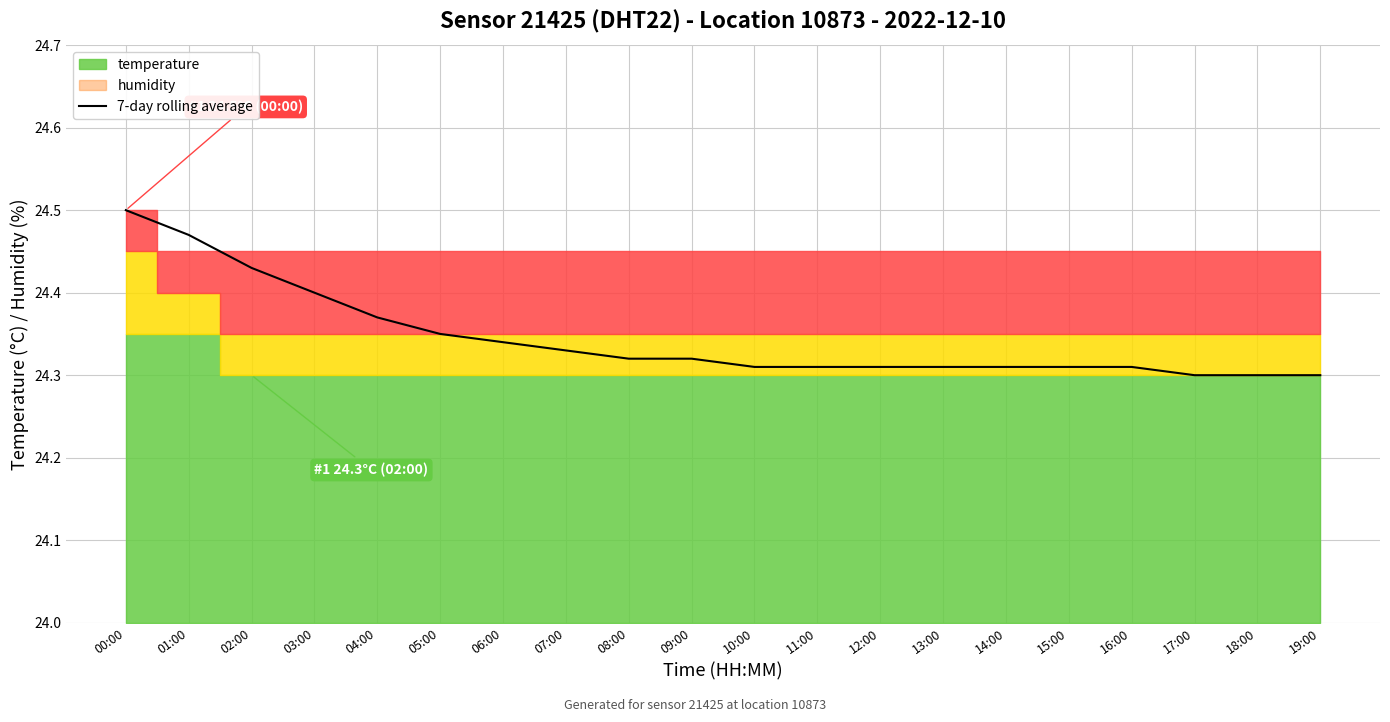

Reading left to right, list all the values displayed in this chart.

00:00=24.5	01:00=24.5	02:00=24.4	03:00=24.4	04:00=24.4	05:00=24.4	06:00=24.3	07:00=24.3	08:00=24.3	09:00=24.3	10:00=24.3	11:00=24.3	12:00=24.3	13:00=24.3	14:00=24.3	15:00=24.3	16:00=24.3	17:00=24.3	18:00=24.3	19:00=24.3